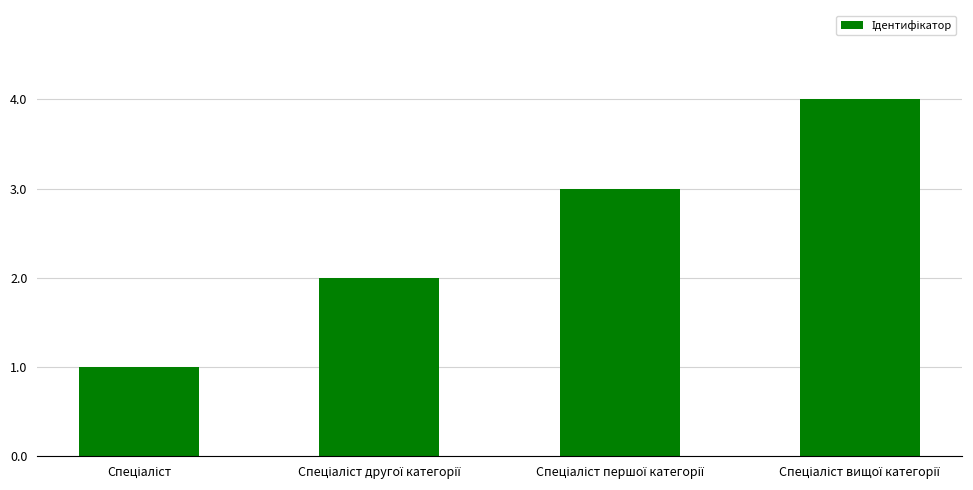

What is the sum of all values?

10